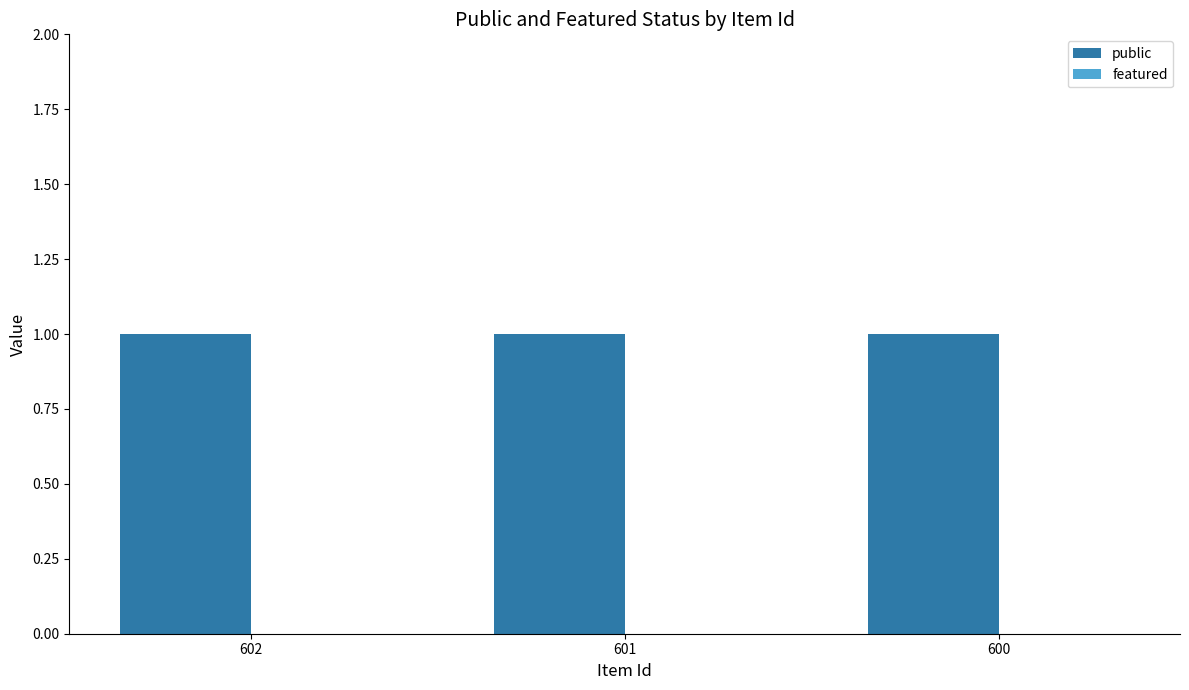

Between 602 and 600, which series saw the biggest shift?

public